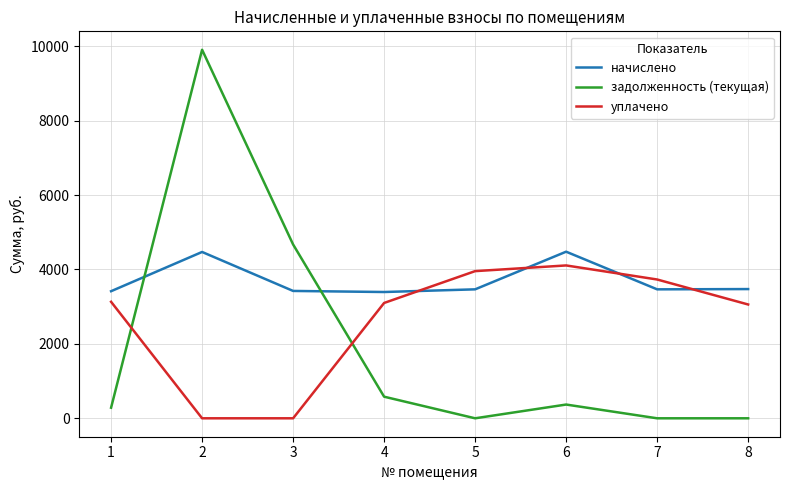

Does the chart have visible grid lines?

Yes